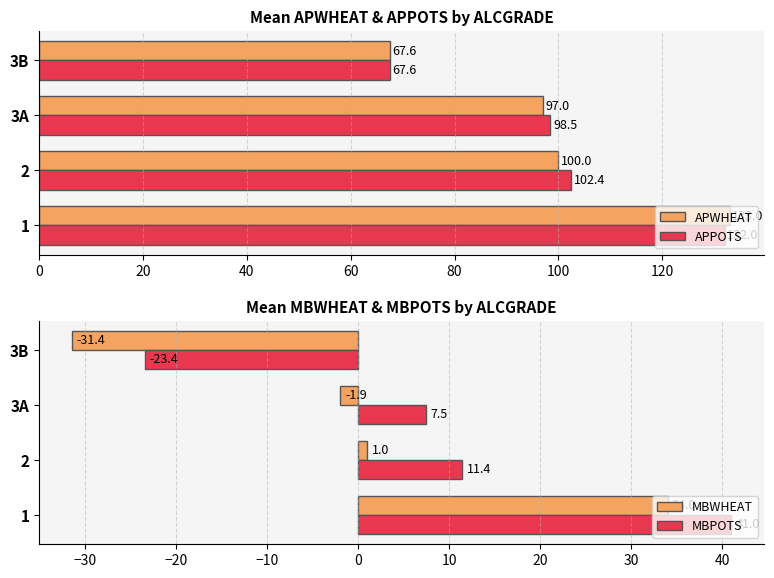

Which category has the lowest value in the APWHEAT series?

3B